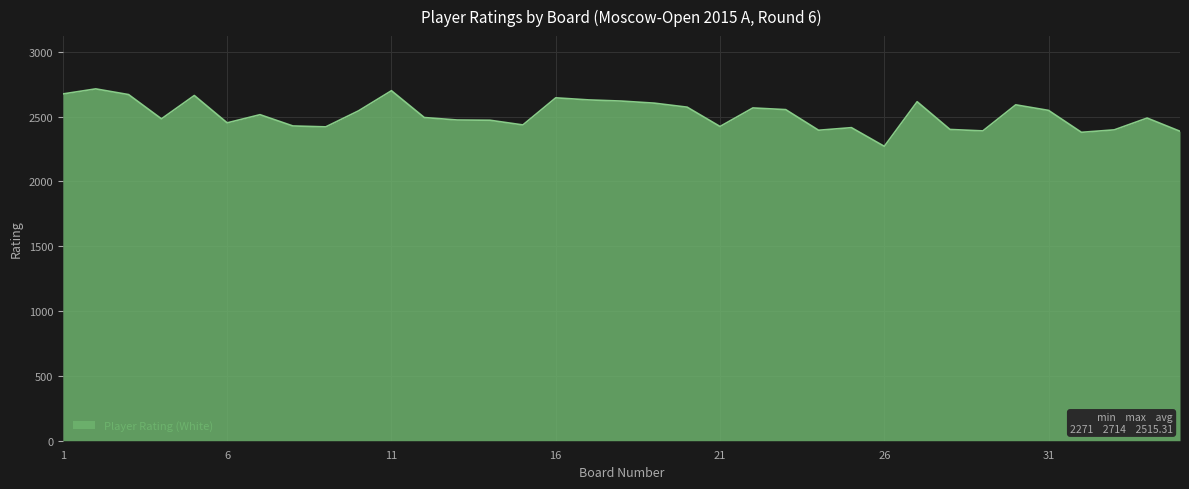

How many lines are shown in the chart?

1